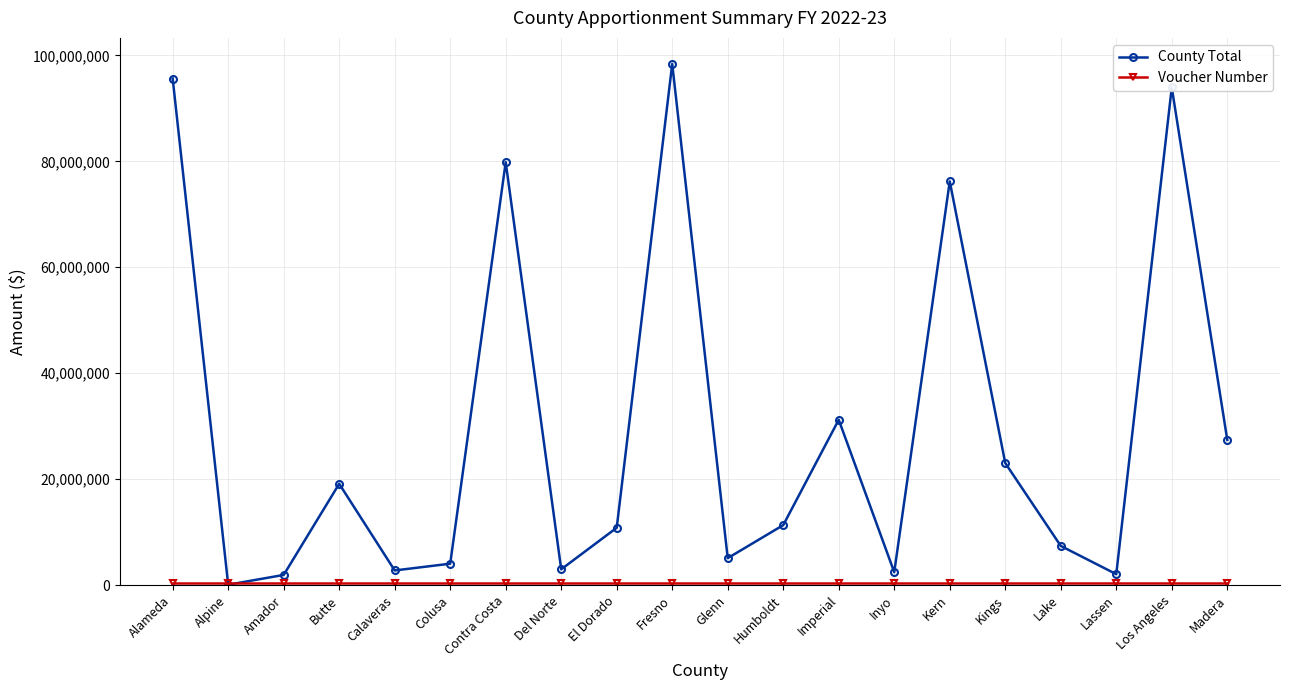

The County Total series shows 155159688 at Los Angeles. True or false?

False